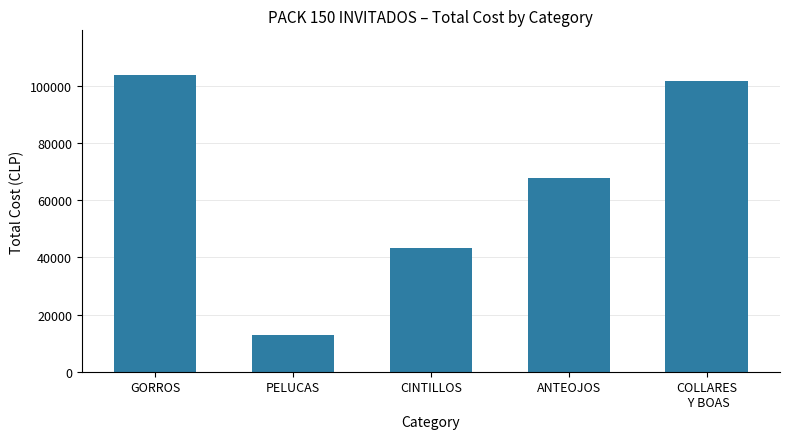

What is the difference between the second highest and minimum values?

88640